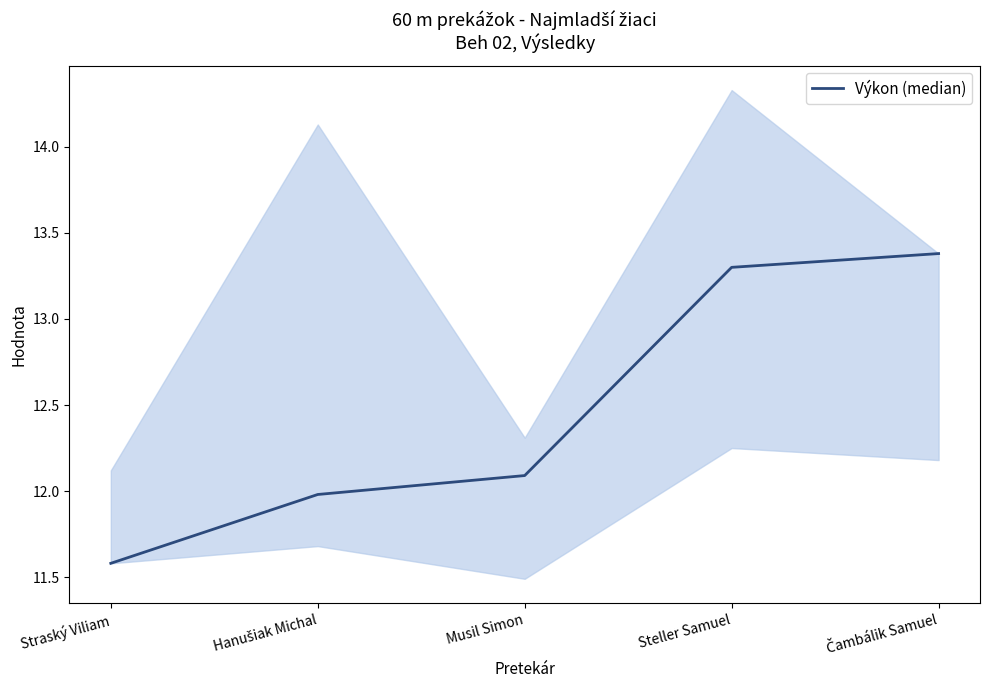

Reading left to right, list all the values displayed in this chart.

Straský Viliam=11.6	Hanušiak Michal=12.0	Musil Simon=12.1	Steller Samuel=13.3	Čambálik Samuel=13.4